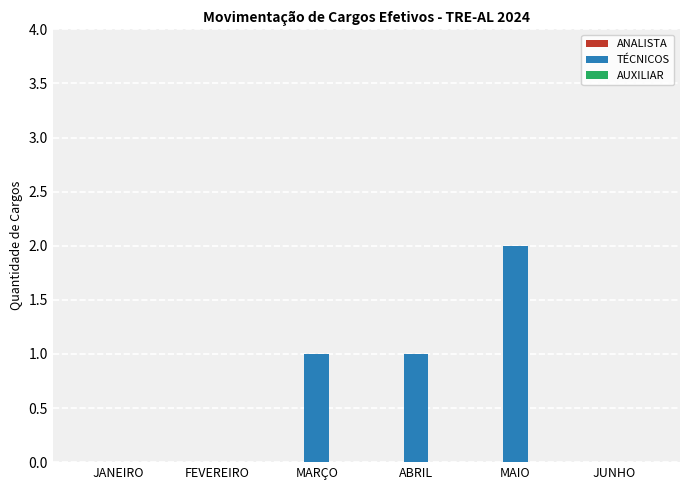

Which label corresponds to the largest value in the chart?

MAIO